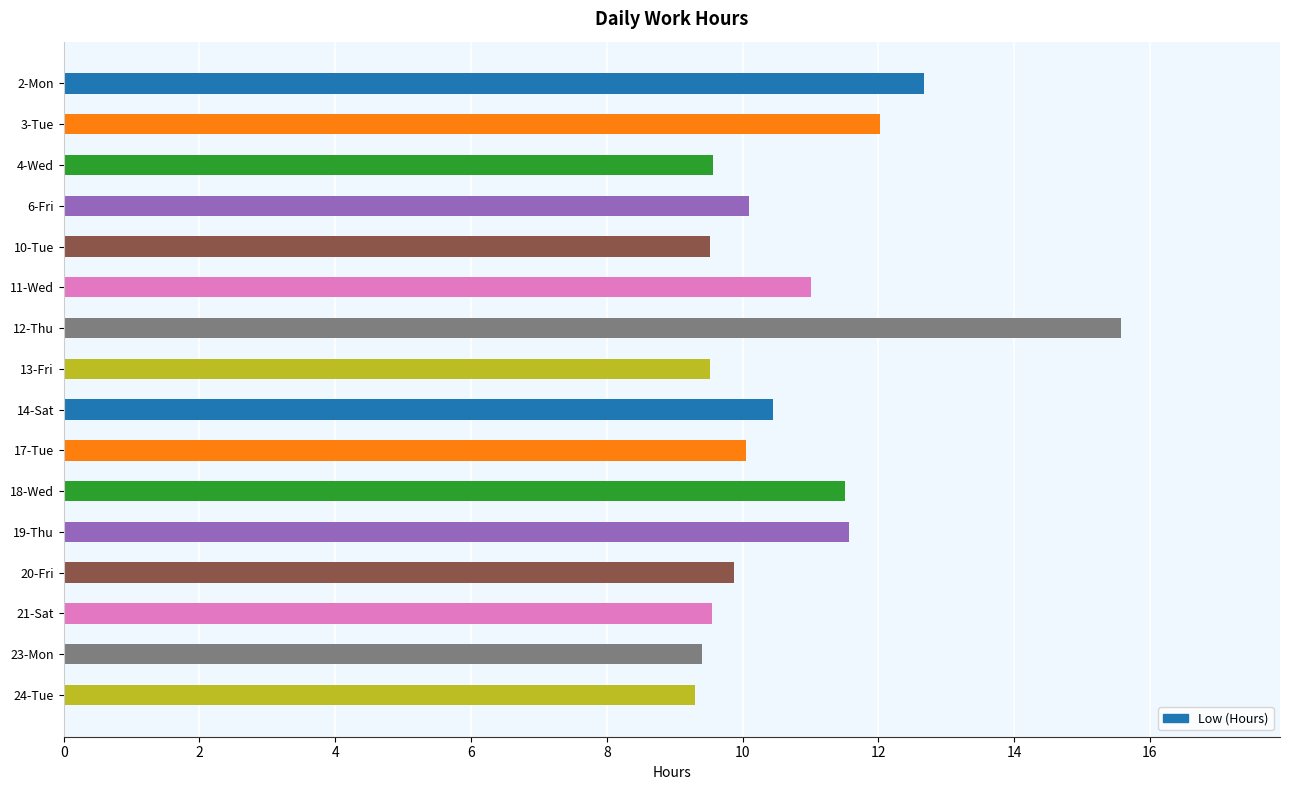

How many distinct data groups are displayed?

1